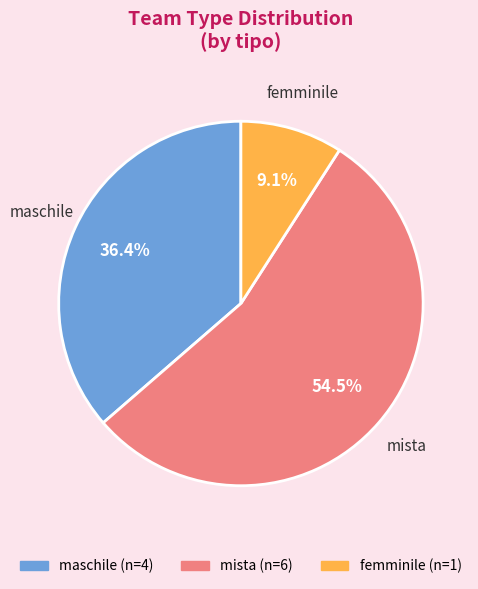

How many slices are in this pie chart?

3